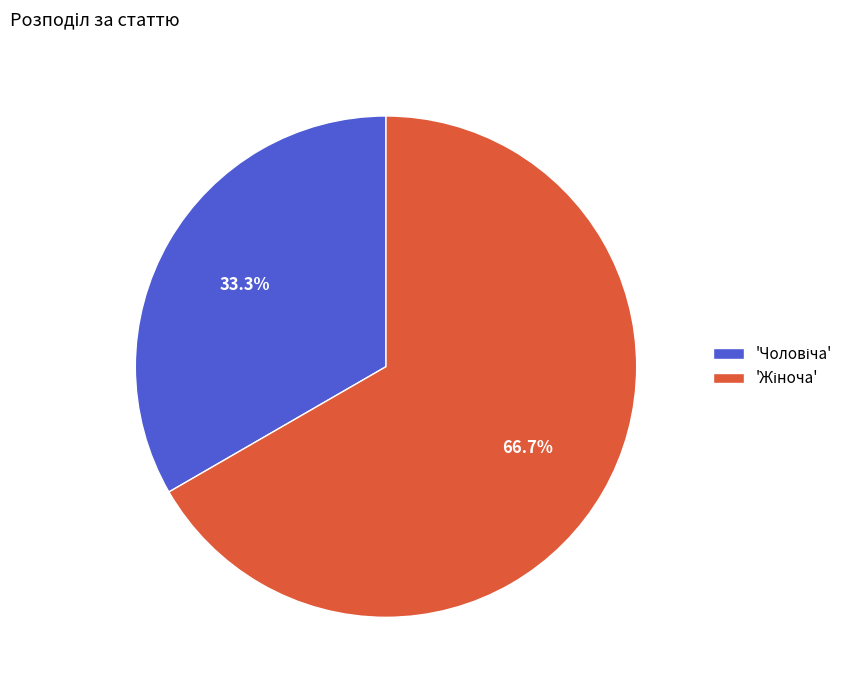

Is there any slice that represents more than half of the pie?

Yes